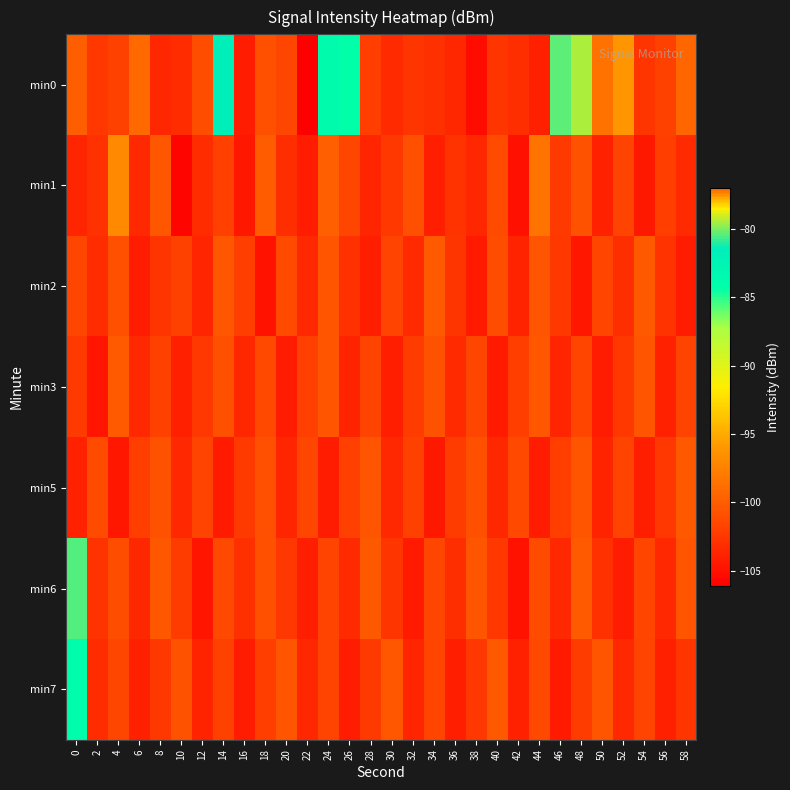

Rank the series at 14 from lowest to highest value.

min5, min1, min7, min6, min3, min2, min0